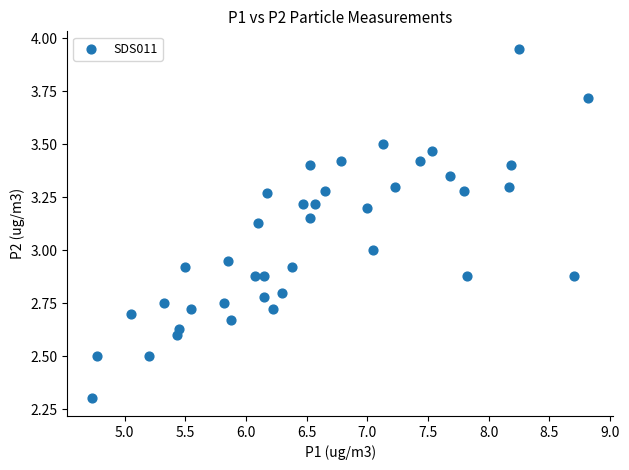

What is the range of X values (max minus min)?

4.1